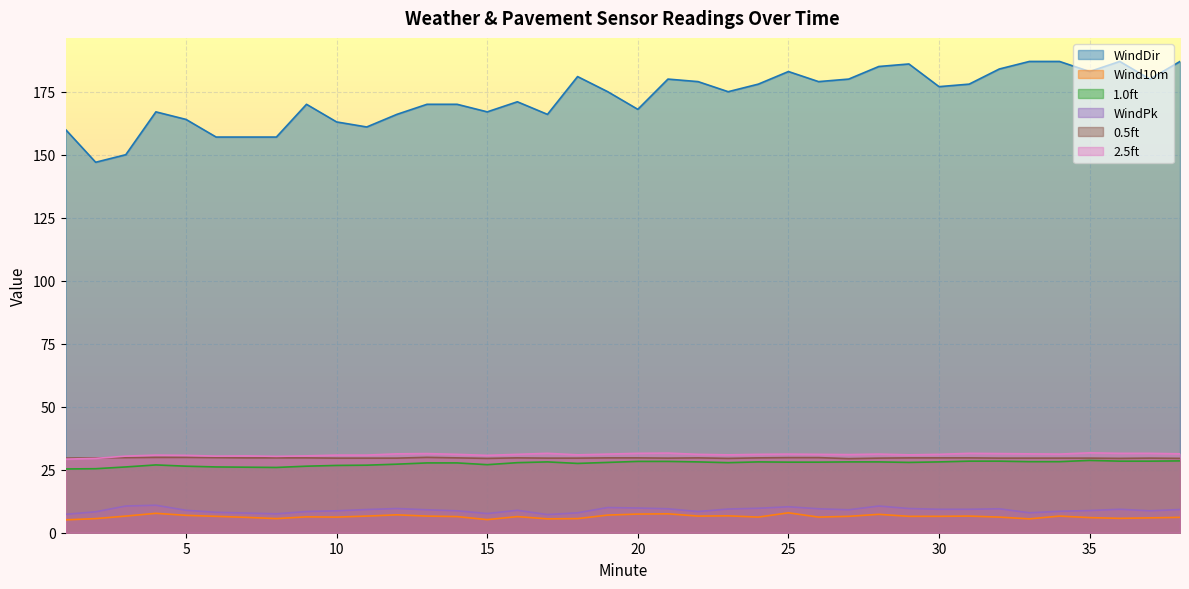

True or false: 0.5ft and 2.5ft intersect in this chart.

True